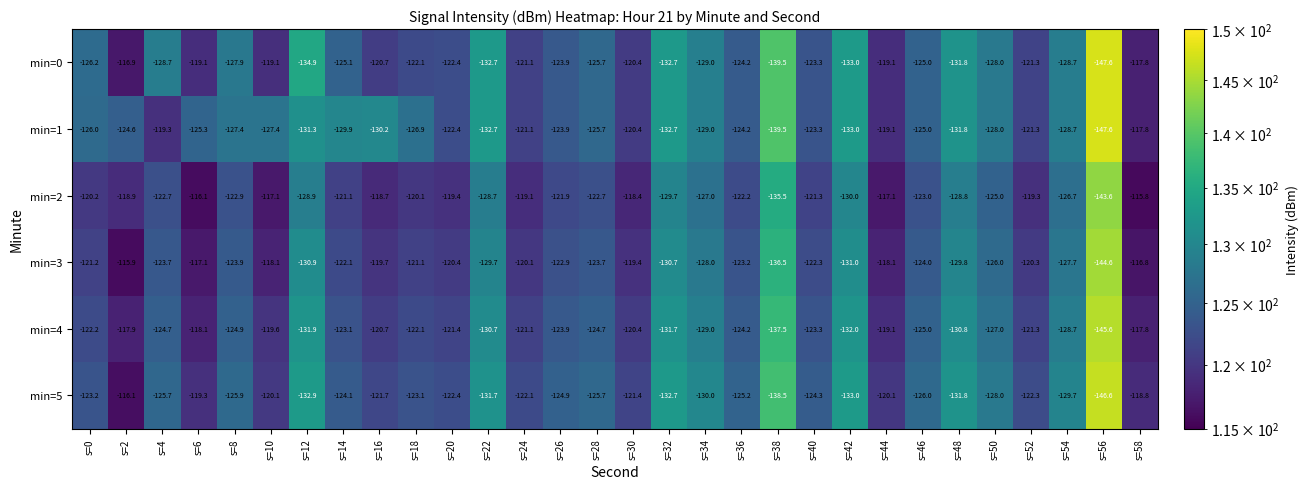

What is the total value across all series at s=30?

-720.4